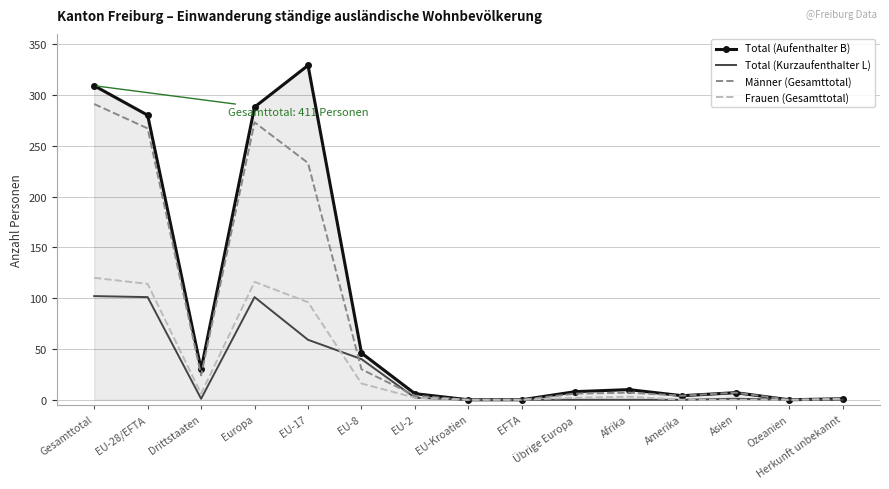

What is the sum of the Männer (Gesamttotal) values at EU-8 and EU-2?

34